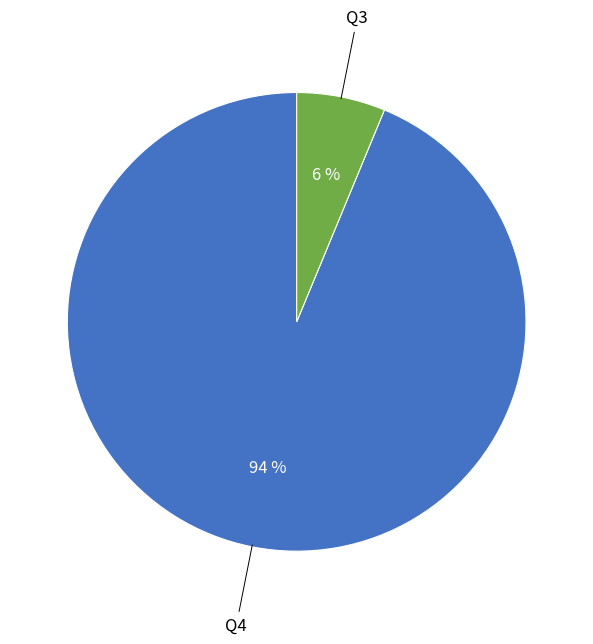

Does any single category account for the majority?

Yes